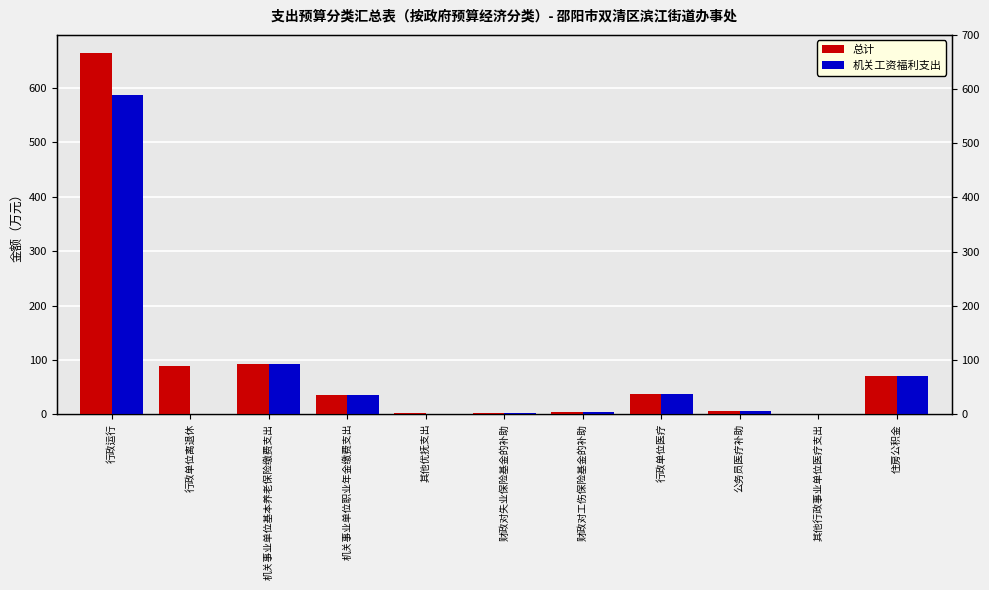

At which label does 总计 reach its minimum?

其他行政事业单位医疗支出